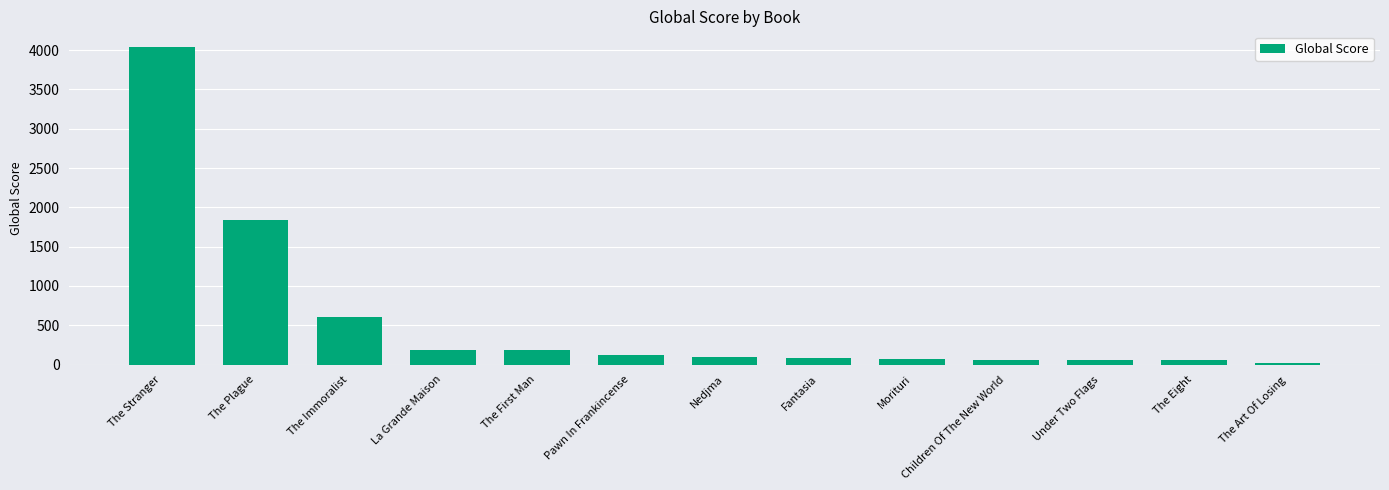

What is the ratio of the value at Pawn In Frankincense to the value at The Immoralist?

0.2